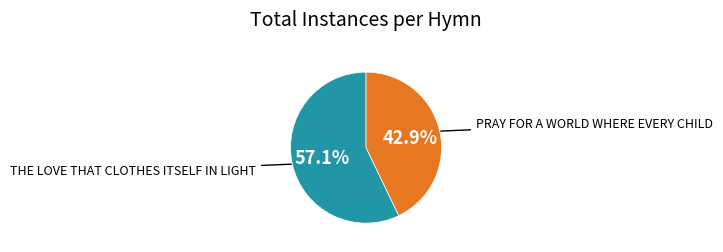

How many segments does this pie chart have?

2